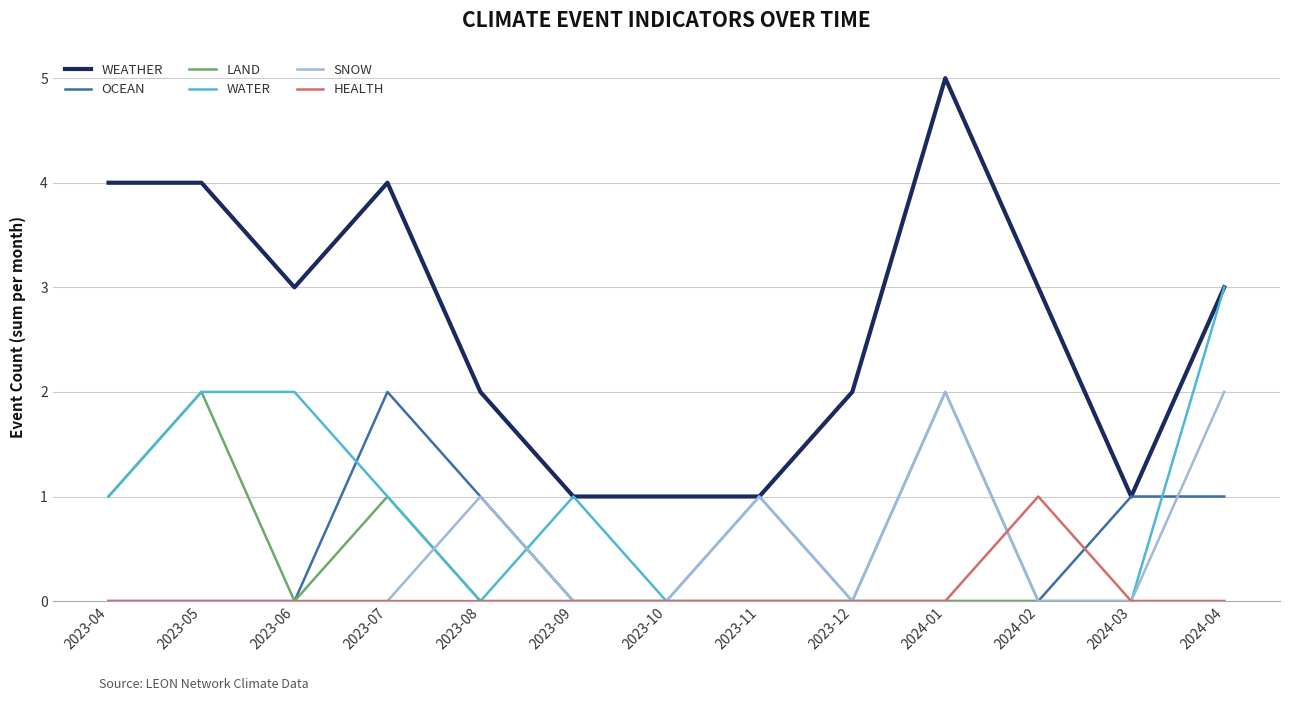

Reading left to right, extract all data points from this chart.

WEATHER: 2023-04=4	2023-05=4	2023-06=3	2023-07=4	2023-08=2	2023-09=1	2023-10=1	2023-11=1	2023-12=2	2024-01=5	2024-02=3	2024-03=1	2024-04=3
OCEAN: 2023-04=0	2023-05=0	2023-06=0	2023-07=2	2023-08=1	2023-09=0	2023-10=0	2023-11=0	2023-12=0	2024-01=0	2024-02=0	2024-03=1	2024-04=1
LAND: 2023-04=1	2023-05=2	2023-06=0	2023-07=1	2023-08=0	2023-09=0	2023-10=0	2023-11=0	2023-12=0	2024-01=0	2024-02=0	2024-03=0	2024-04=0
WATER: 2023-04=1	2023-05=2	2023-06=2	2023-07=1	2023-08=0	2023-09=1	2023-10=0	2023-11=1	2023-12=0	2024-01=2	2024-02=0	2024-03=0	2024-04=3
SNOW: 2023-04=0	2023-05=0	2023-06=0	2023-07=0	2023-08=1	2023-09=0	2023-10=0	2023-11=1	2023-12=0	2024-01=2	2024-02=0	2024-03=0	2024-04=2
HEALTH: 2023-04=0	2023-05=0	2023-06=0	2023-07=0	2023-08=0	2023-09=0	2023-10=0	2023-11=0	2023-12=0	2024-01=0	2024-02=1	2024-03=0	2024-04=0